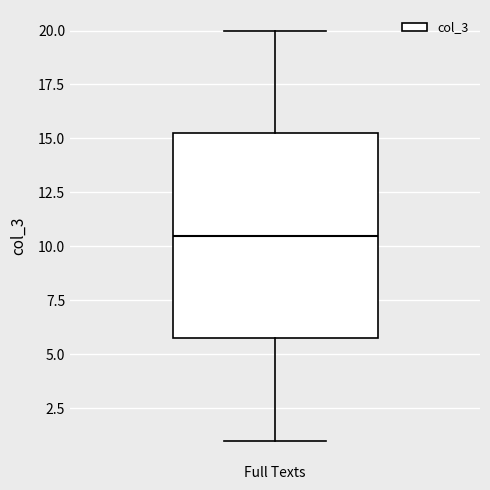

Transcribe this box plot: give where the median line is, the range the box spans, and where the two whiskers end, as read against the y-axis. The values are not printed on the chart, so give them approximately, as read against the axis.

median 10.5, box 6.0 to 15.5, whiskers 1.0 to 20.0